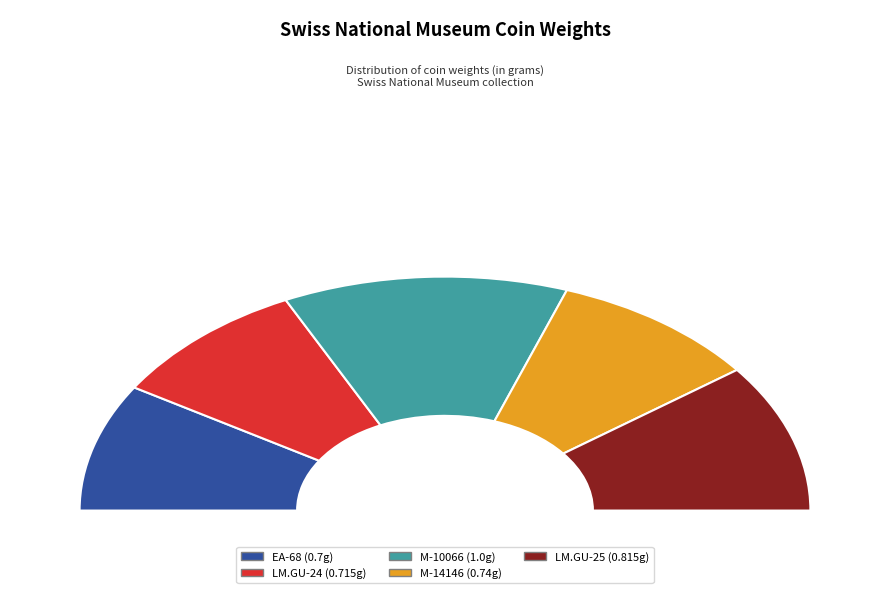

To the nearest percent, what is the combined percentage of LM.GU-24 and M-14146?

37%